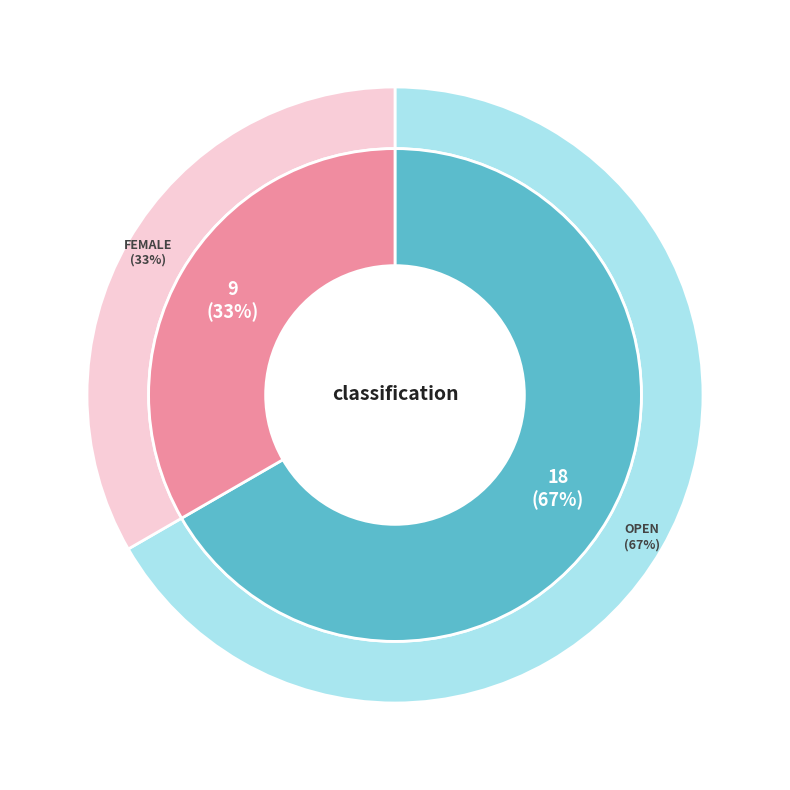

True or false: Female accounts for 47% of the total.

False